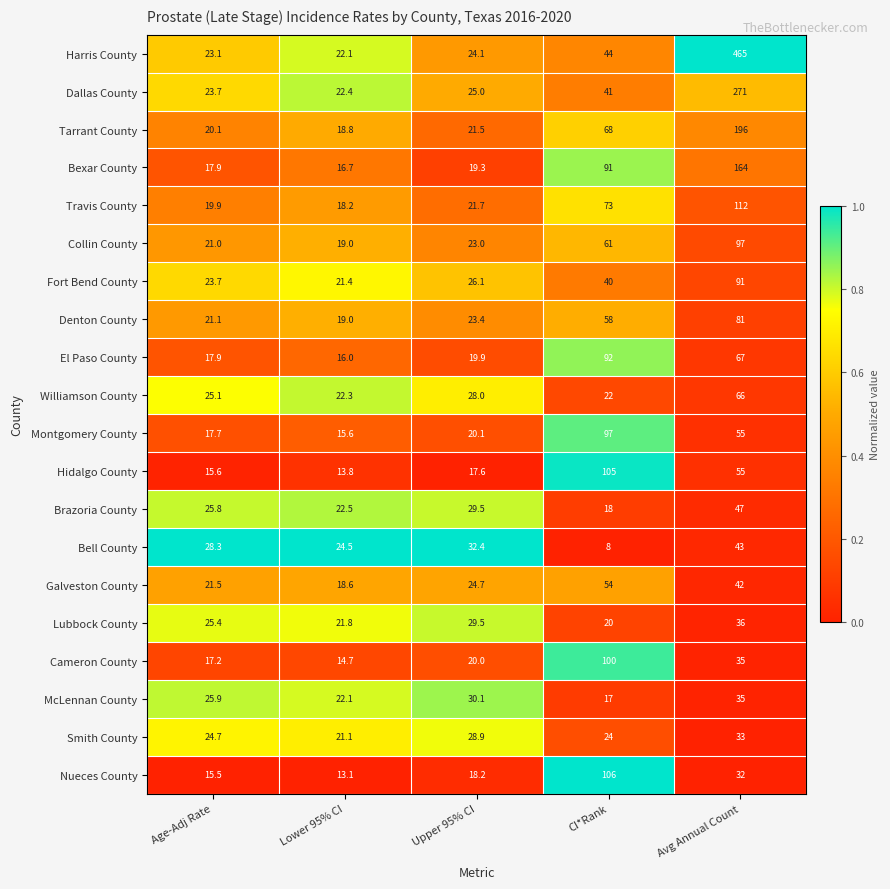

What is the difference between the maximum and minimum values in the Montgomery County series?

81.4